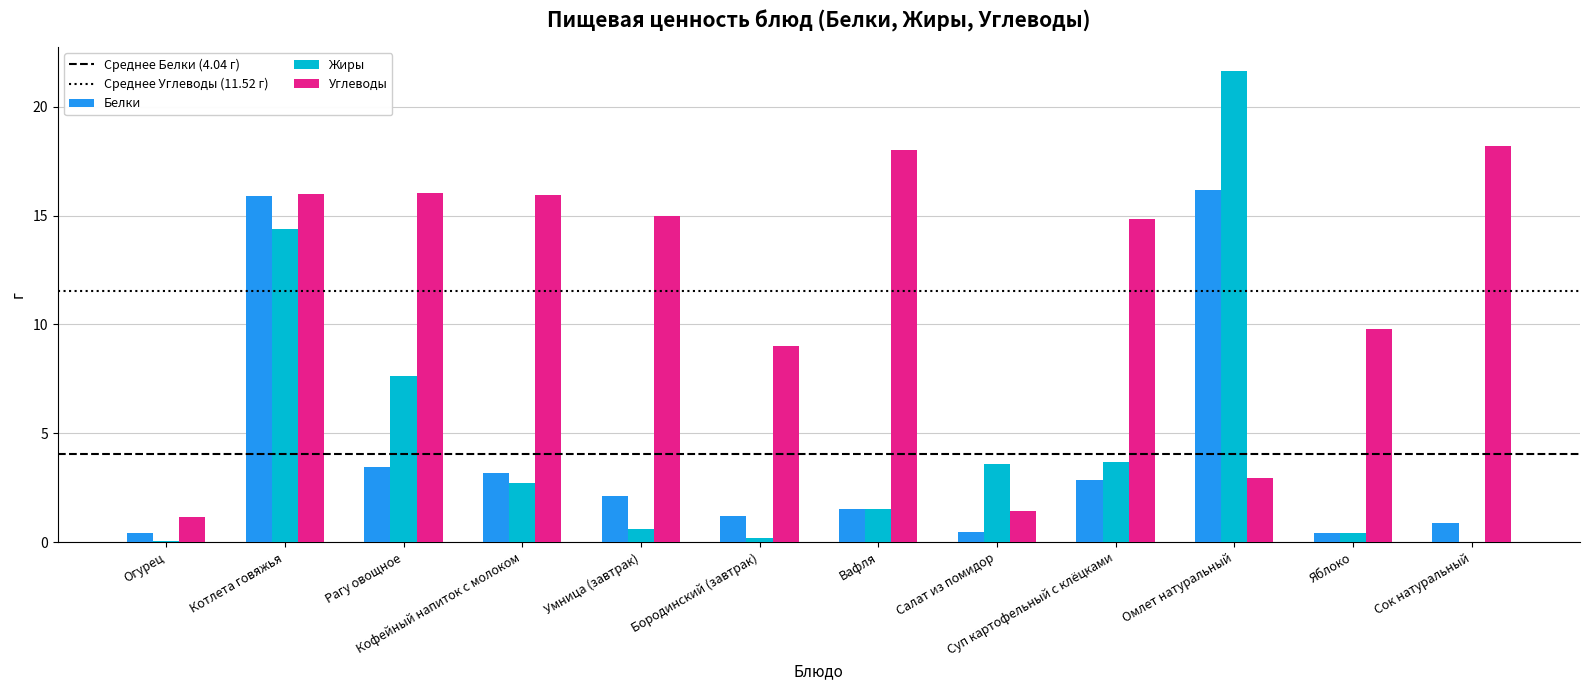

What is the sum of the Углеводы values at Вафля and Омлет натуральный?

20.9